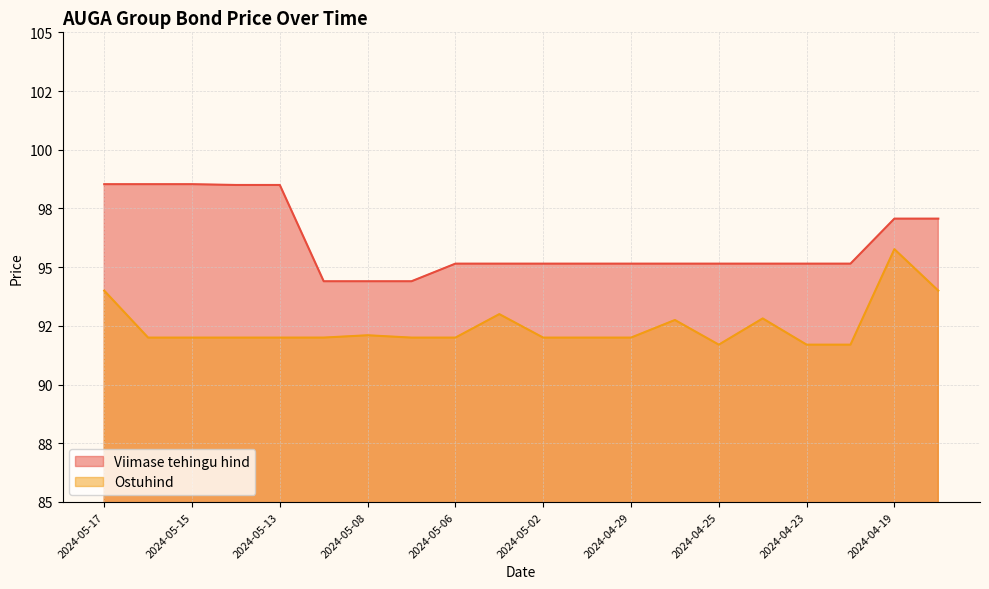

List the series in order of their peak value, lowest first.

Ostuhind, Viimase tehingu hind